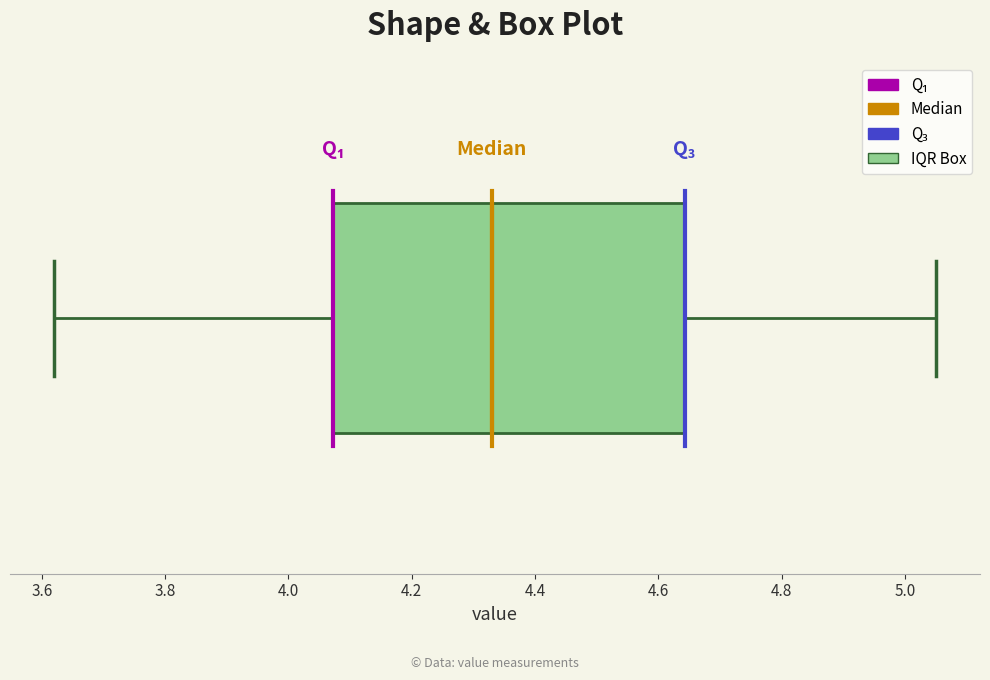

Where does the median line of the box sit on the x-axis? The values are not printed on the chart, so give them approximately, as read against the axis.

4.34